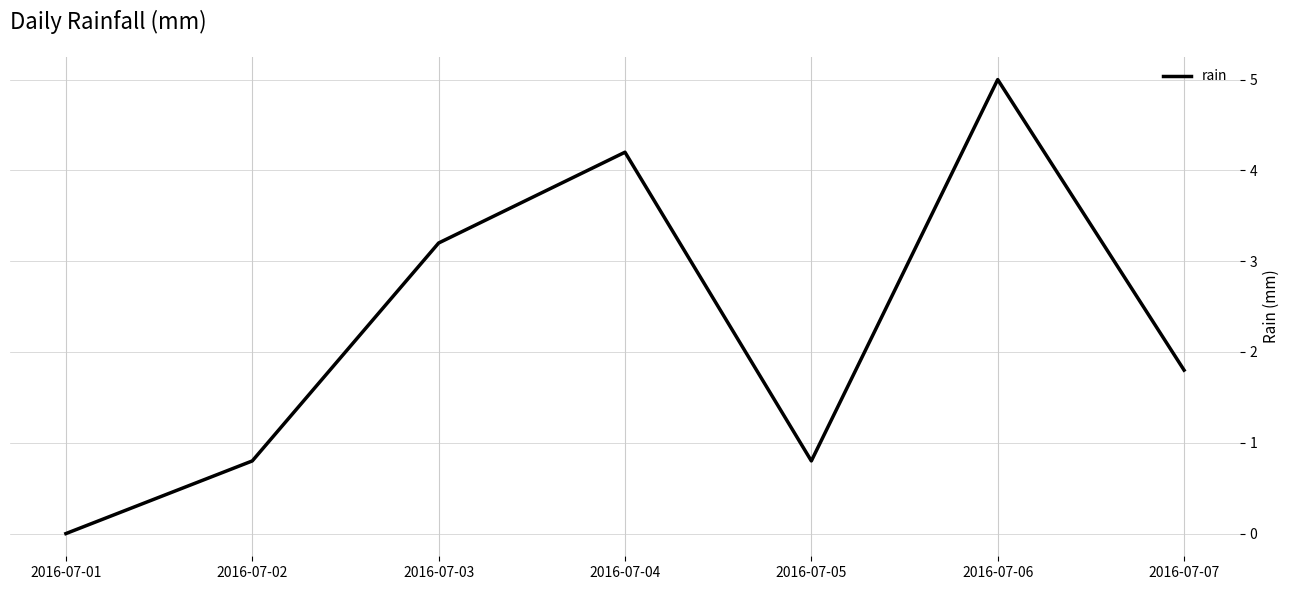

At which category does the chart reach its peak across all series?

2016-07-06